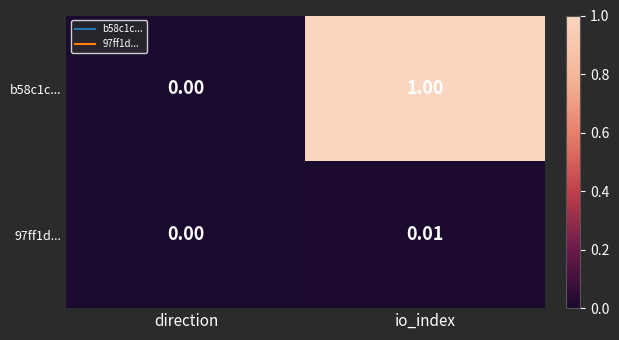

What is the greatest value displayed?

1.0